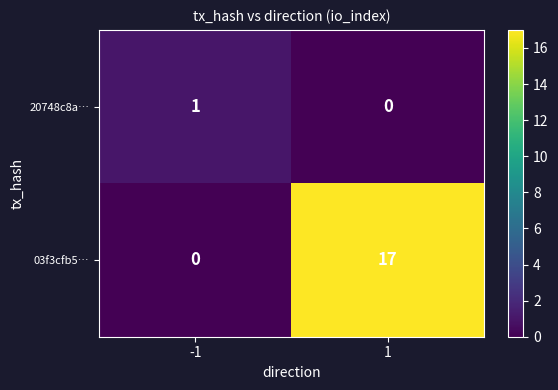

What is the maximum value shown in the chart?

17